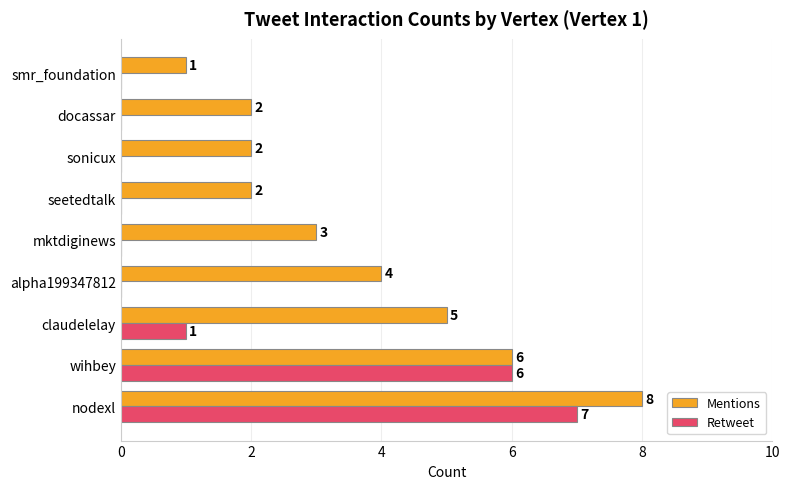

How many data points in Retweet are above 0?

3